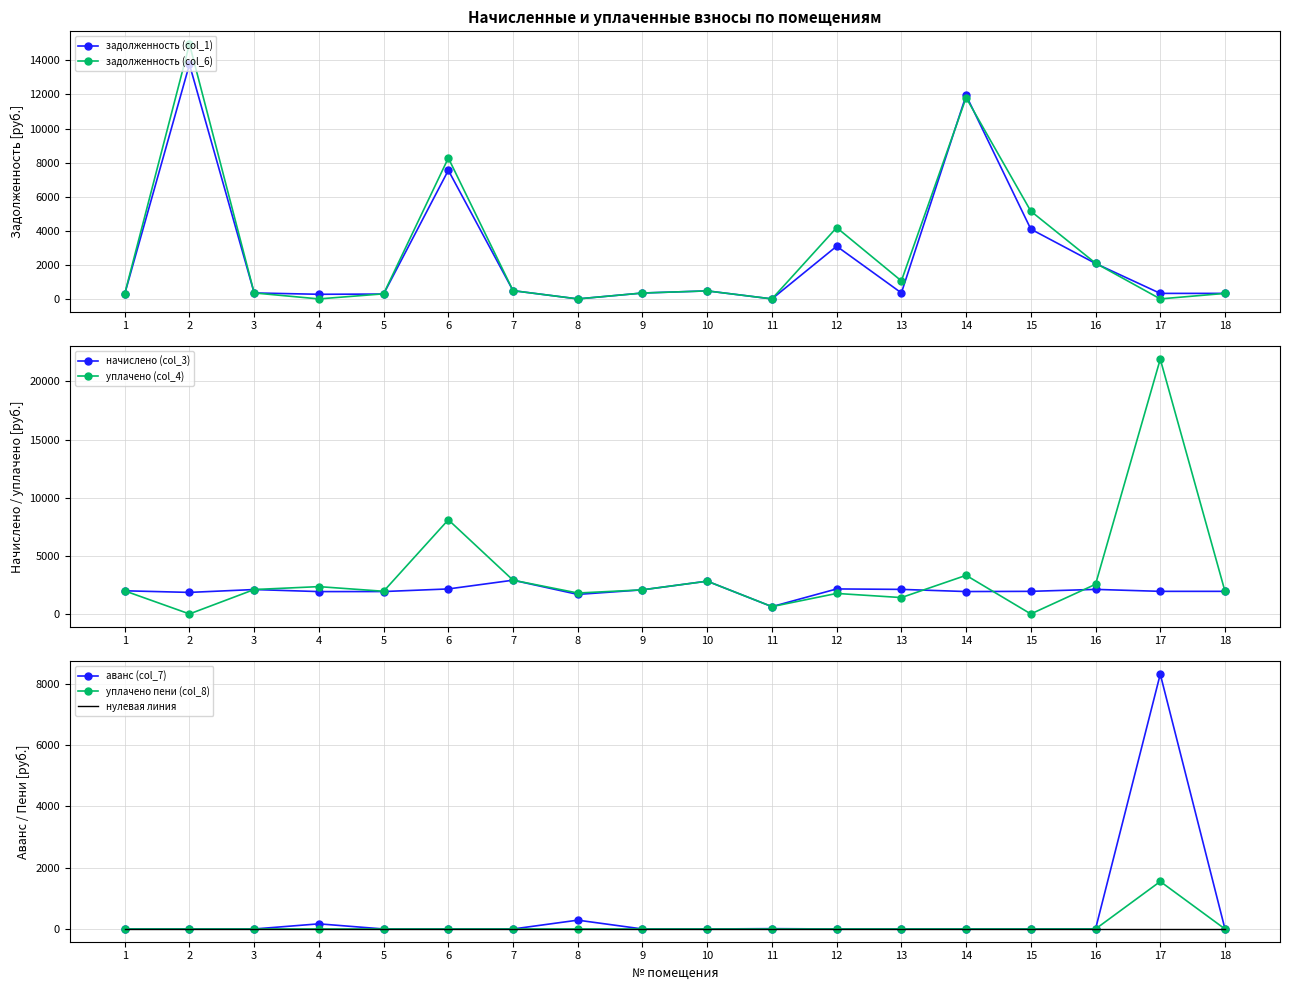

Which has a higher value, 15 or 1?

15